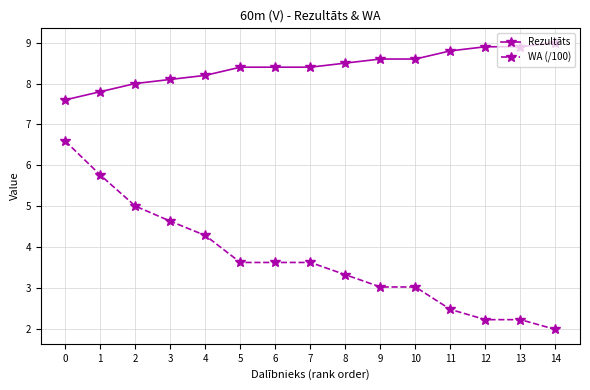

Reading left to right, list all the values displayed in this chart.

Rezultāts: 0=7.6	1=7.8	2=8.0	3=8.1	4=8.2	5=8.4	6=8.4	7=8.4	8=8.5	9=8.6	10=8.6	11=8.8	12=8.9	13=8.9	14=9.0
WA (/100): 0=6.6	1=5.8	2=5.0	3=4.6	4=4.3	5=3.6	6=3.6	7=3.6	8=3.3	9=3.0	10=3.0	11=2.5	12=2.2	13=2.2	14=2.0